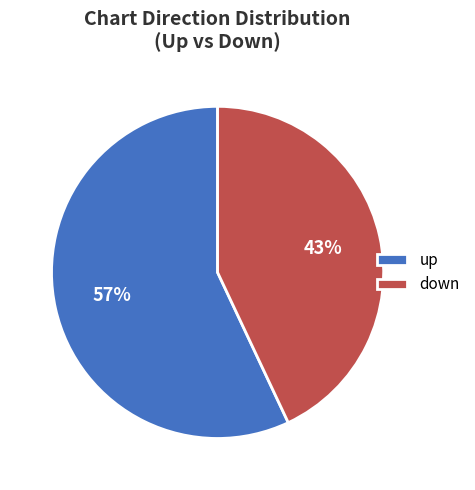

How many segments does this pie chart have?

2